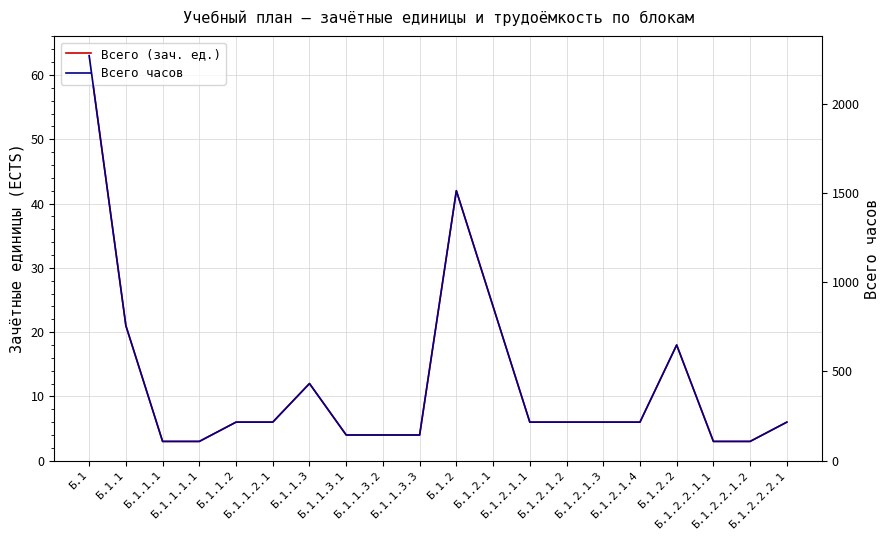

Which series has the largest total across all categories?

Всего часов